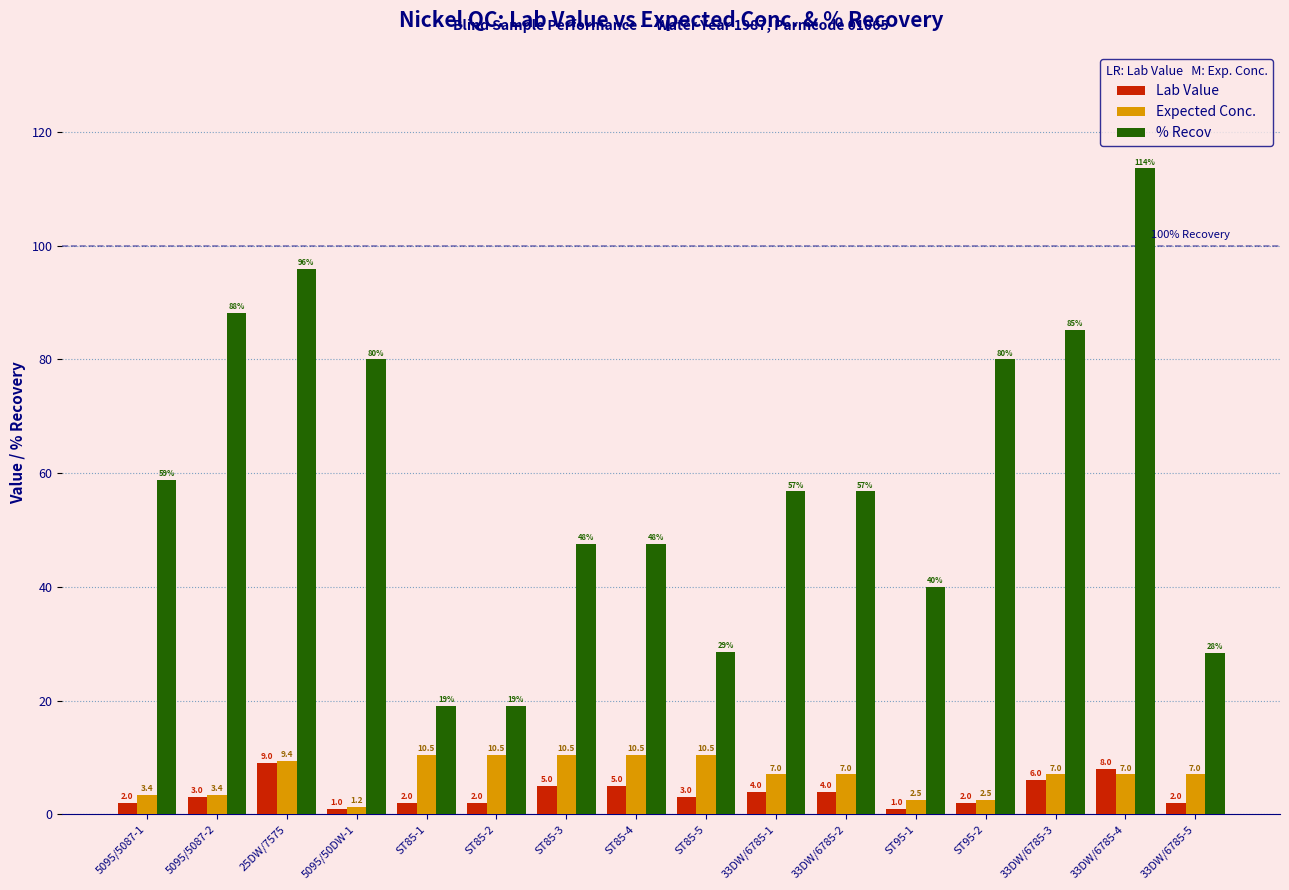

At which category is the sum across all series the highest?

33DW/6785-4